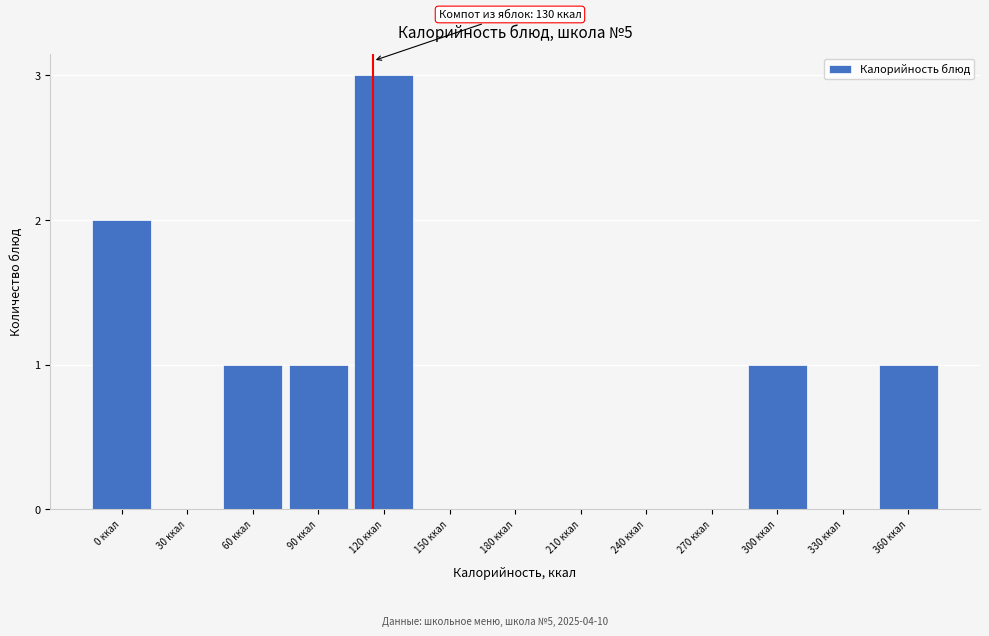

Reading left to right, what are all the values shown in this chart?

0 ккал=2	30 ккал=0	60 ккал=1	90 ккал=1	120 ккал=3	150 ккал=0	180 ккал=0	210 ккал=0	240 ккал=0	270 ккал=0	300 ккал=1	330 ккал=0	360 ккал=1